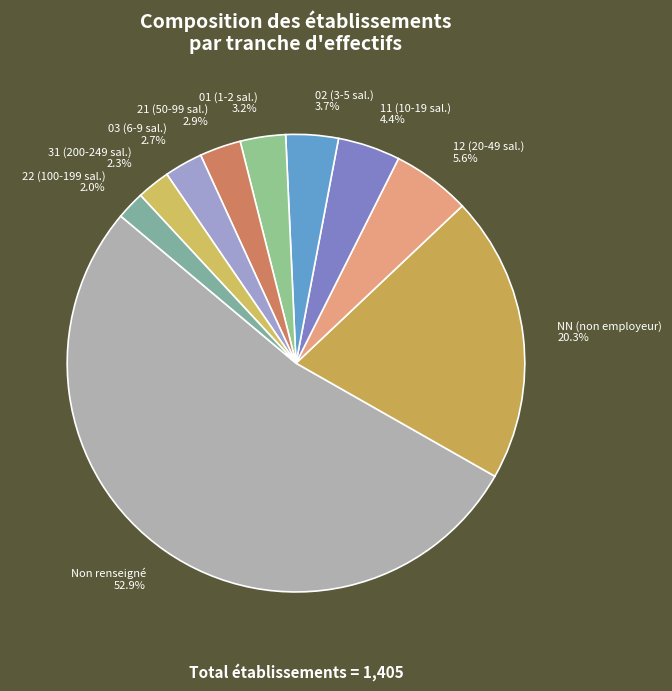

Which has a higher value, NN (non employeur) or 03 (6-9 sal.)?

NN (non employeur)